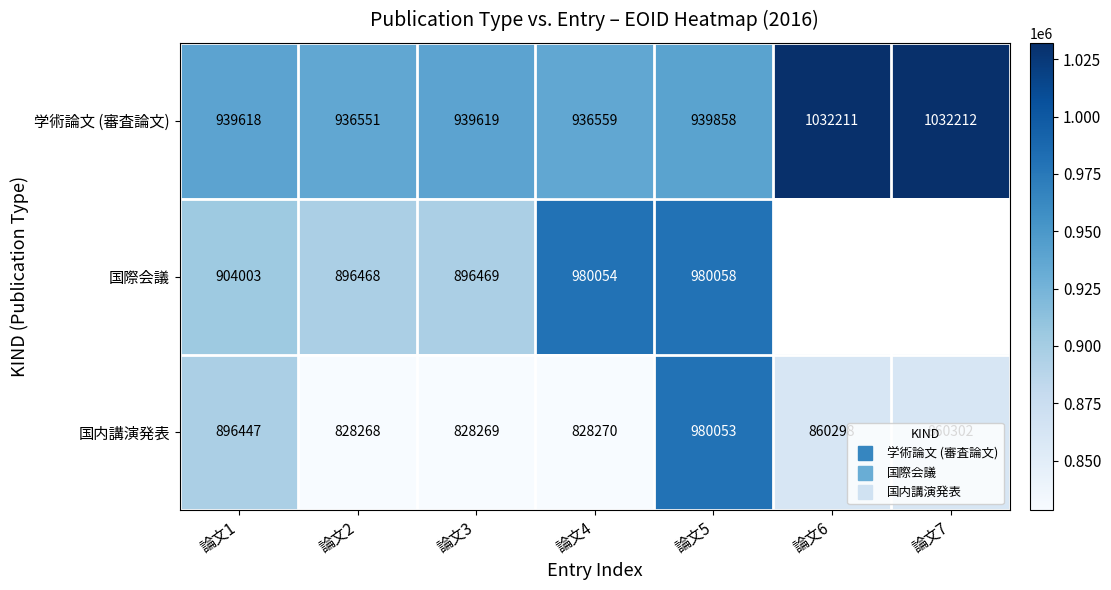

Read the 学術論文 (審査論文) value at 論文4.

936559.0